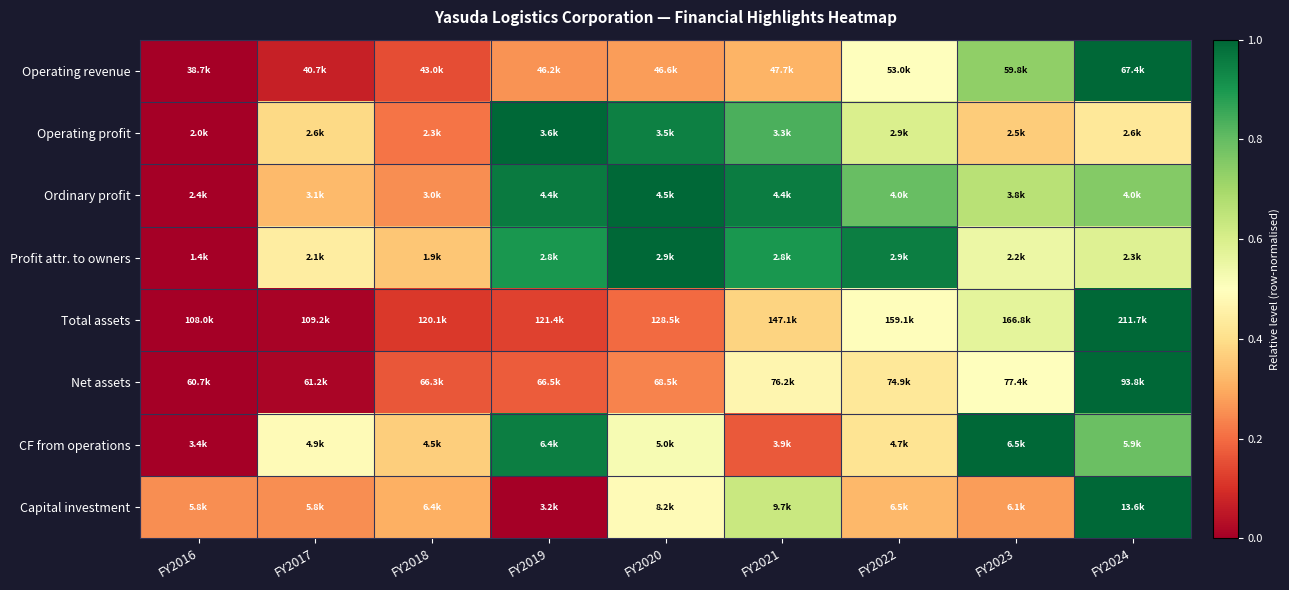

Reading left to right, list all the values displayed in this chart.

Operating revenue: FY2016=0.0	FY2017=0.1	FY2018=0.1	FY2019=0.3	FY2020=0.3	FY2021=0.3	FY2022=0.5	FY2023=0.7	FY2024=1.0
Operating profit: FY2016=0.0	FY2017=0.4	FY2018=0.2	FY2019=1.0	FY2020=0.9	FY2021=0.8	FY2022=0.6	FY2023=0.4	FY2024=0.4
Ordinary profit: FY2016=0.0	FY2017=0.3	FY2018=0.3	FY2019=1.0	FY2020=1.0	FY2021=1.0	FY2022=0.8	FY2023=0.7	FY2024=0.8
Profit attr. to owners: FY2016=0.0	FY2017=0.4	FY2018=0.4	FY2019=0.9	FY2020=1.0	FY2021=0.9	FY2022=1.0	FY2023=0.5	FY2024=0.6
Total assets: FY2016=0.0	FY2017=0.0	FY2018=0.1	FY2019=0.1	FY2020=0.2	FY2021=0.4	FY2022=0.5	FY2023=0.6	FY2024=1.0
Net assets: FY2016=0.0	FY2017=0.0	FY2018=0.2	FY2019=0.2	FY2020=0.2	FY2021=0.5	FY2022=0.4	FY2023=0.5	FY2024=1.0
CF from operations: FY2016=0.0	FY2017=0.5	FY2018=0.4	FY2019=1.0	FY2020=0.5	FY2021=0.2	FY2022=0.4	FY2023=1.0	FY2024=0.8
Capital investment: FY2016=0.3	FY2017=0.3	FY2018=0.3	FY2019=0.0	FY2020=0.5	FY2021=0.6	FY2022=0.3	FY2023=0.3	FY2024=1.0